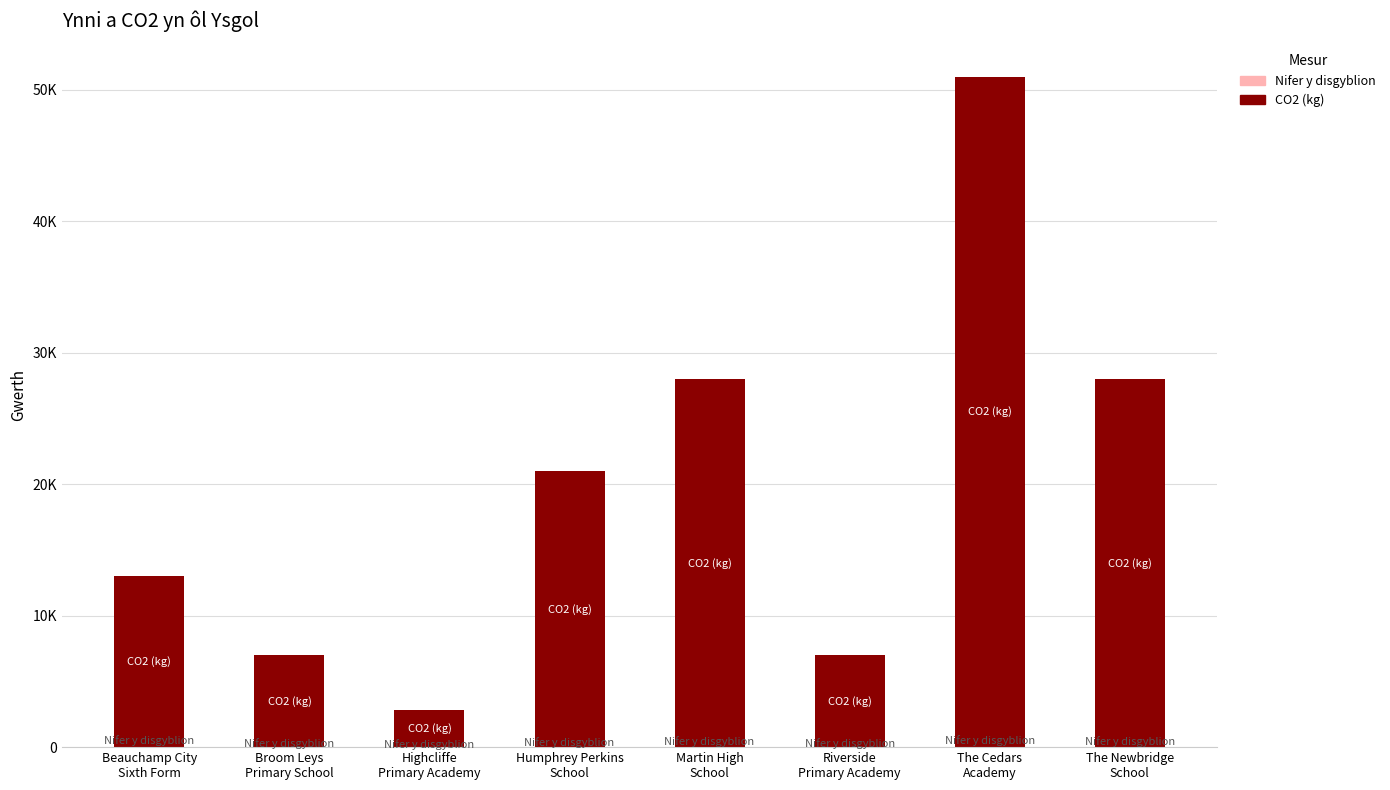

What is the difference between the maximum and second lowest values in the CO2 (kg) series?

44000